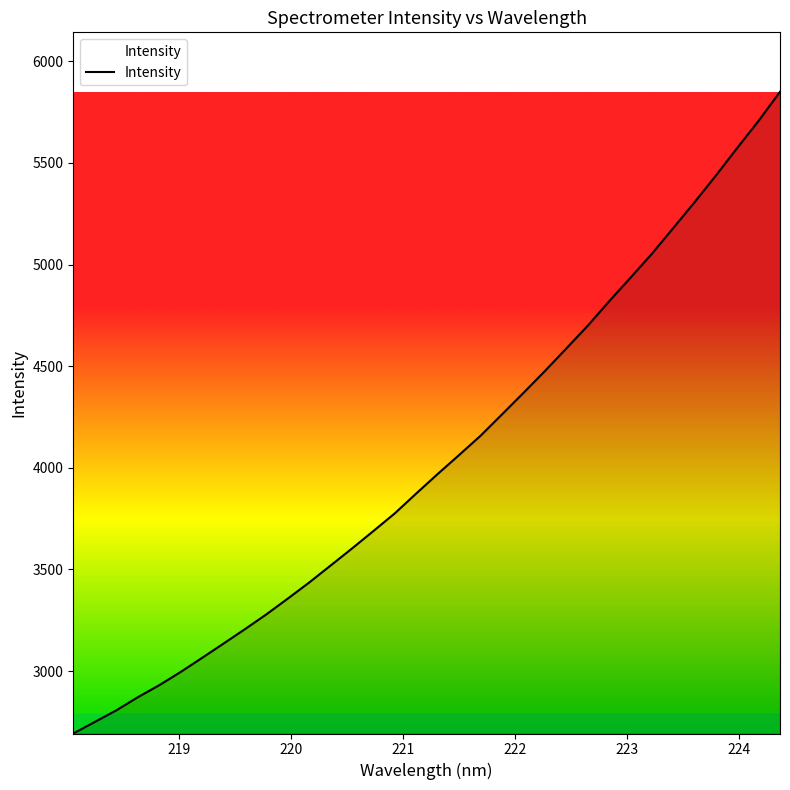

What is the smallest value displayed?

2693.0